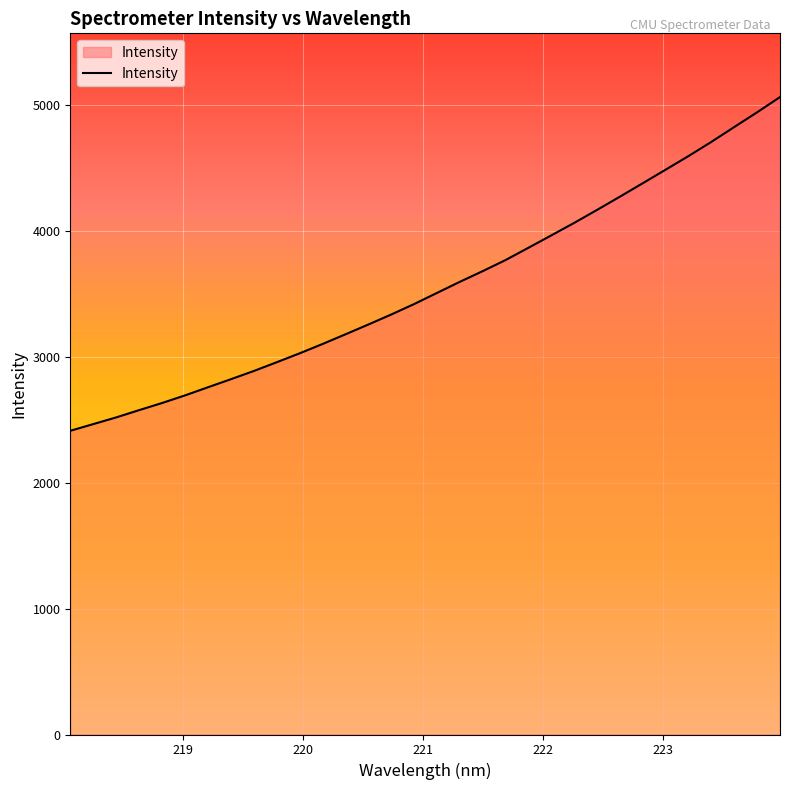

What is the smallest value displayed?

2411.2